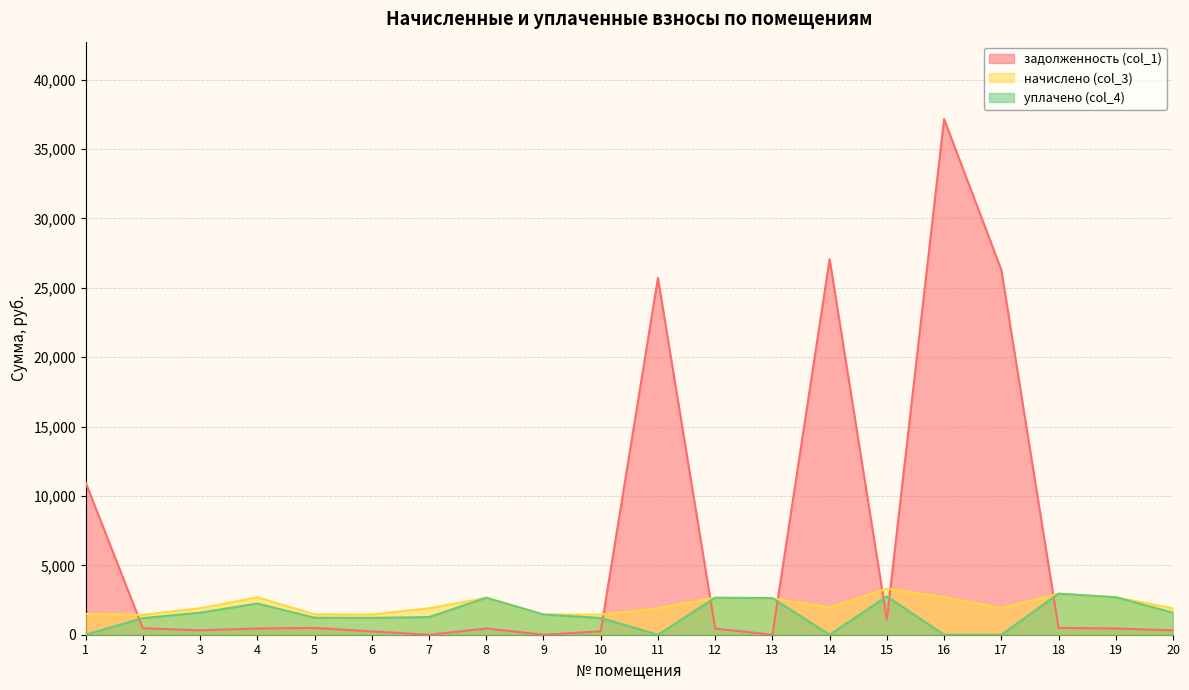

Which series changed the most between 7 and 8?

уплачено (col_4)